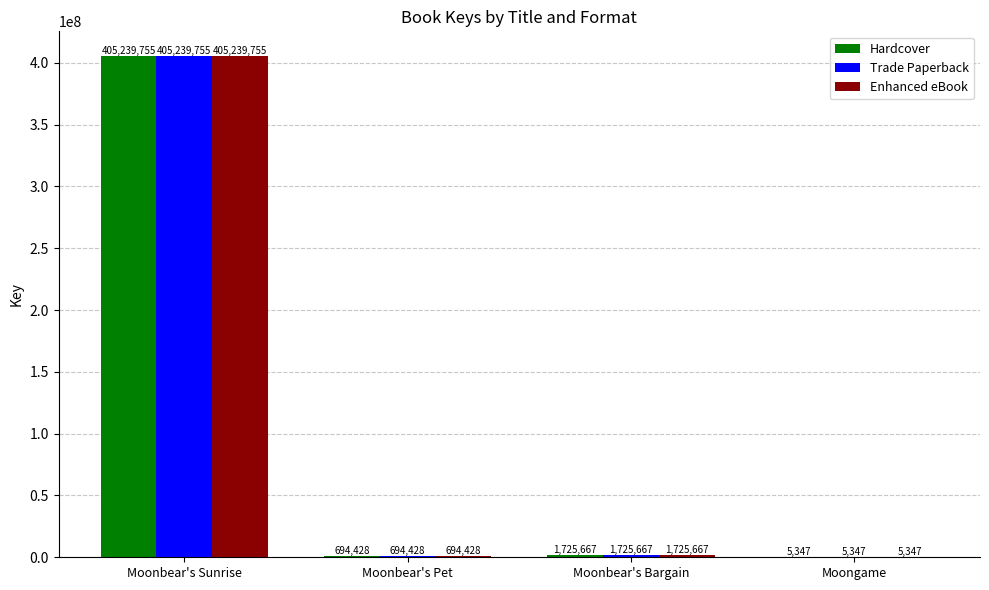

True or false: Trade Paperback has a value of 405239755 at Moonbear's Sunrise.

True